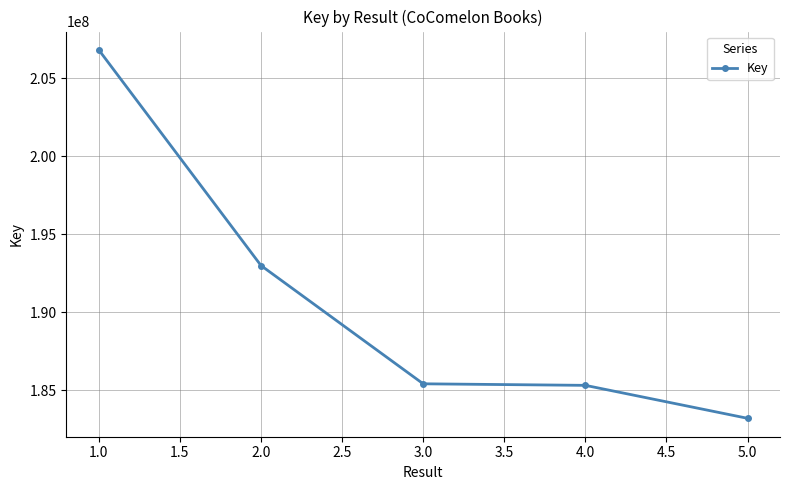

Does the chart have visible grid lines?

Yes